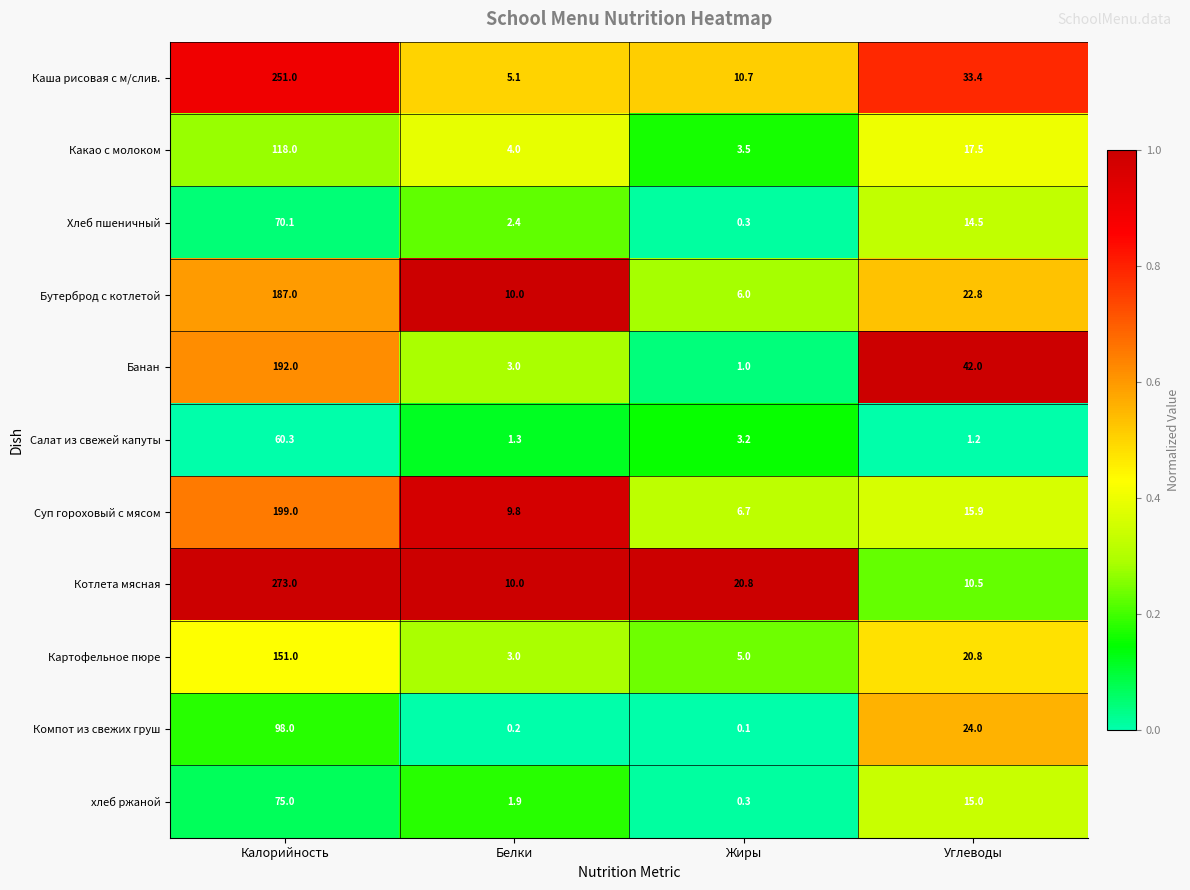

List the series in order of their peak value, highest first.

Котлета мясная, Каша рисовая с м/слив., Суп гороховый с мясом, Банан, Бутерброд с котлетой, Картофельное пюре, Какао с молоком, Компот из свежих груш, хлеб ржаной, Хлеб пшеничный, Салат из свежей капуты